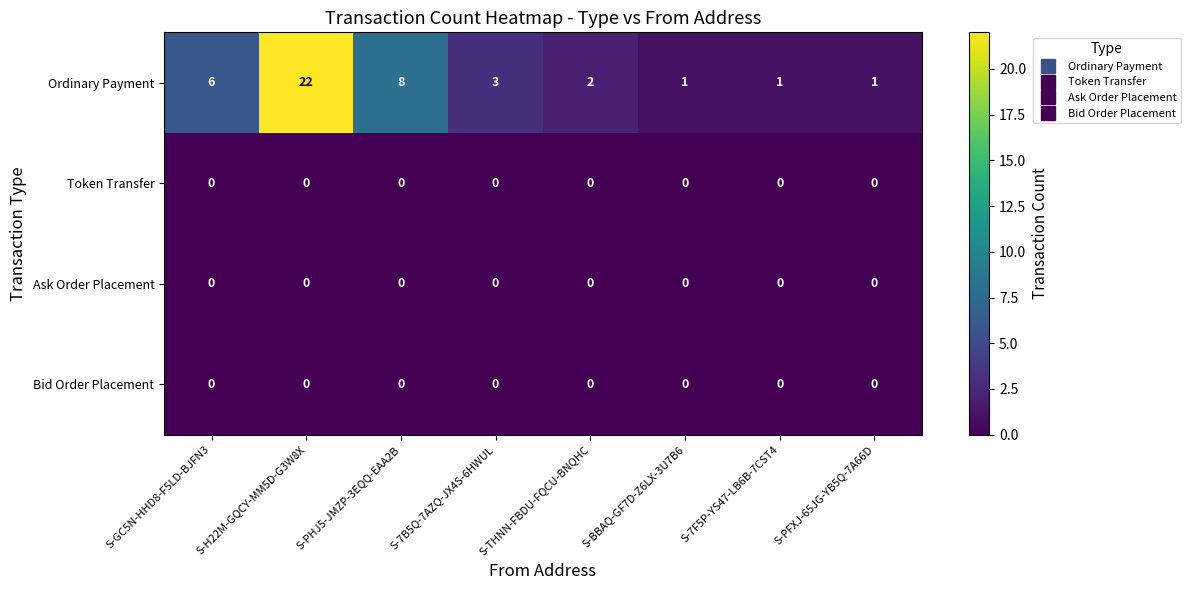

What is the spread (max minus min) of values at S-GC5N-HHD8-F5LD-BJFN3?

6